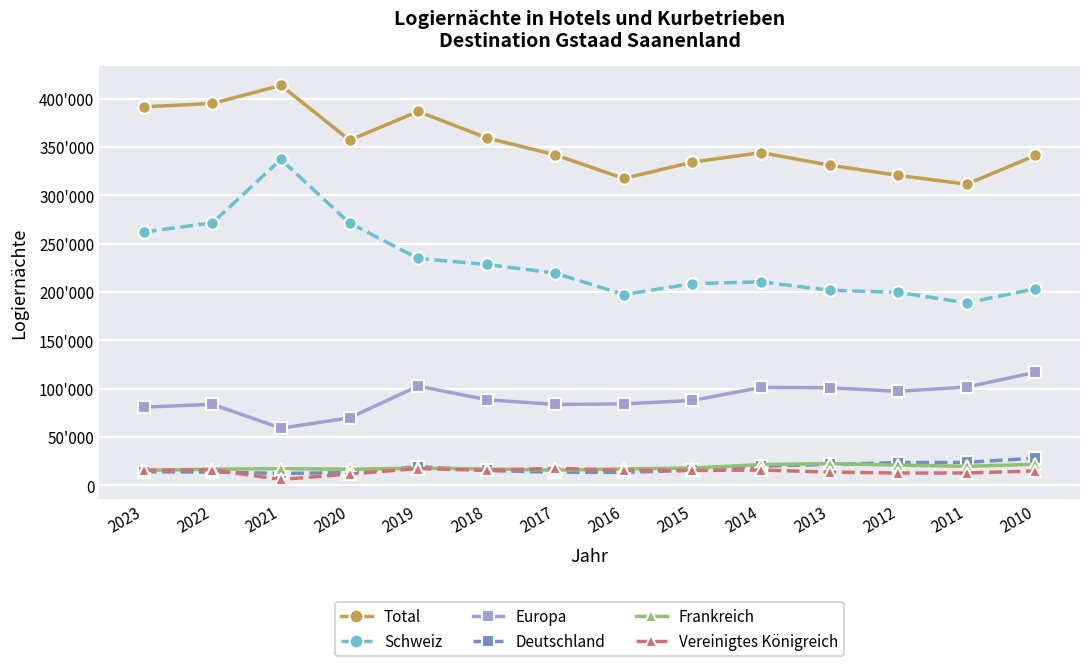

The value of Total at 2013 is 462251. True or false?

False